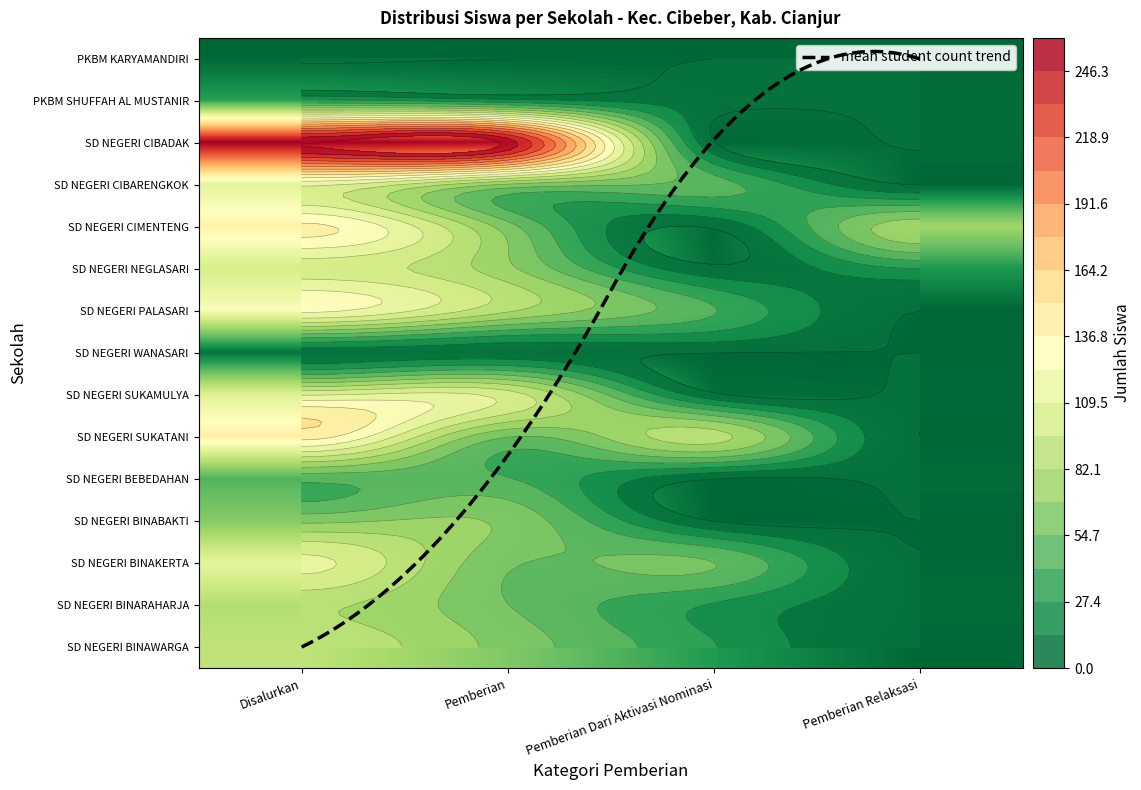

Which category has the highest value in the SD NEGERI BINABAKTI series?

Disalurkan